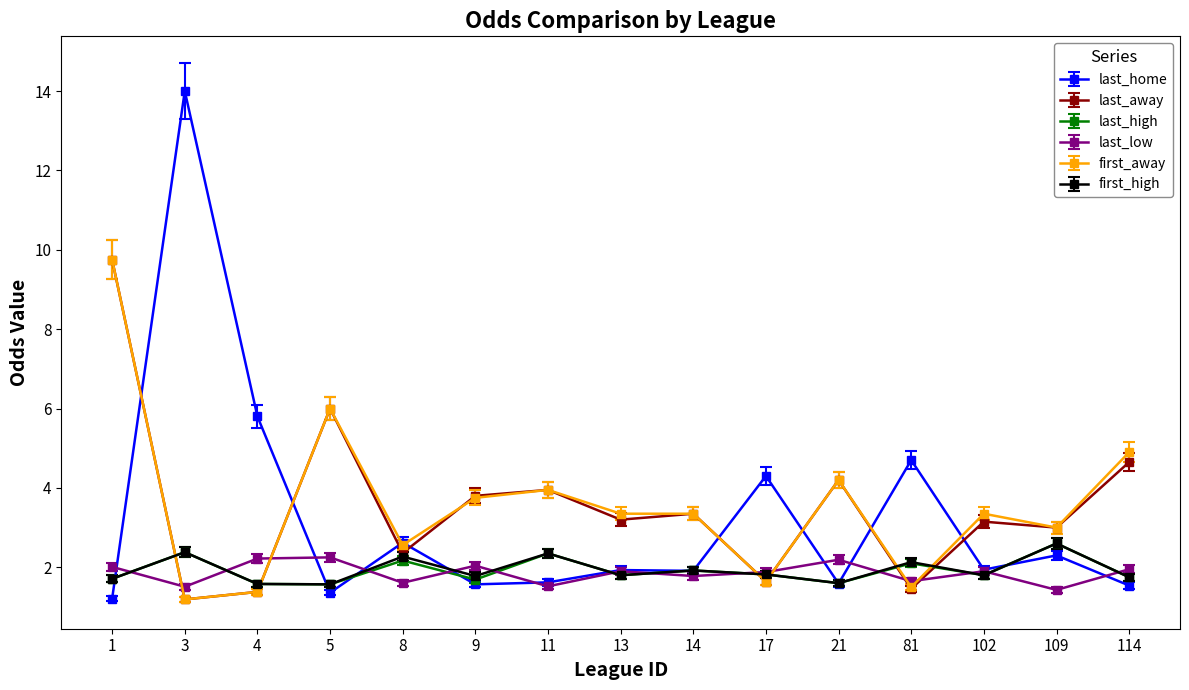

What is the total value across all series at 8?

13.6